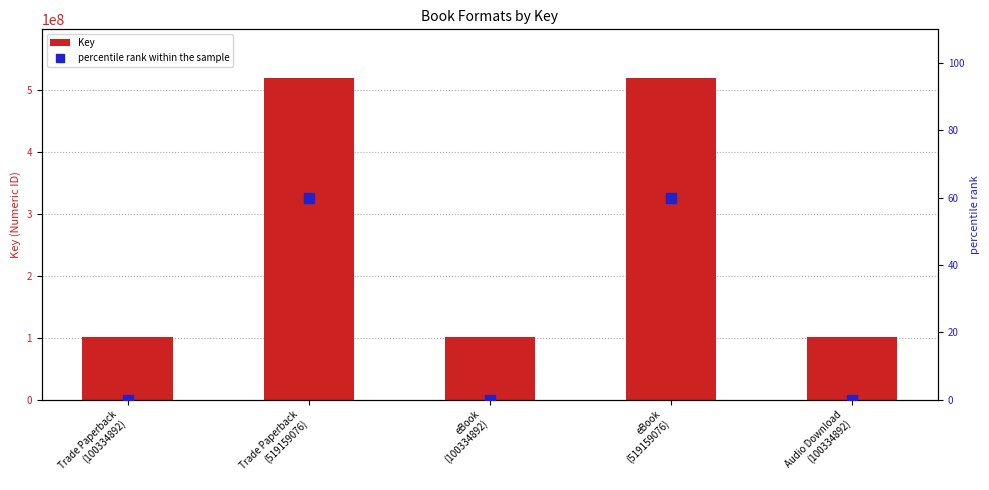

Which series has the largest total across all categories?

Key